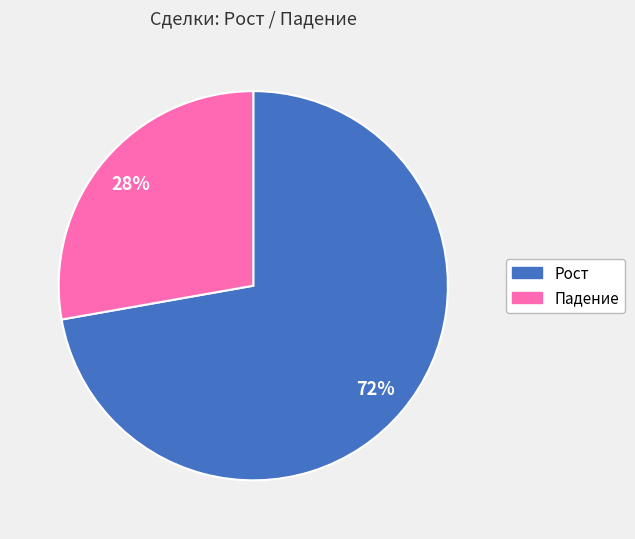

What percentage is the Рост slice, to the nearest percent?

72%